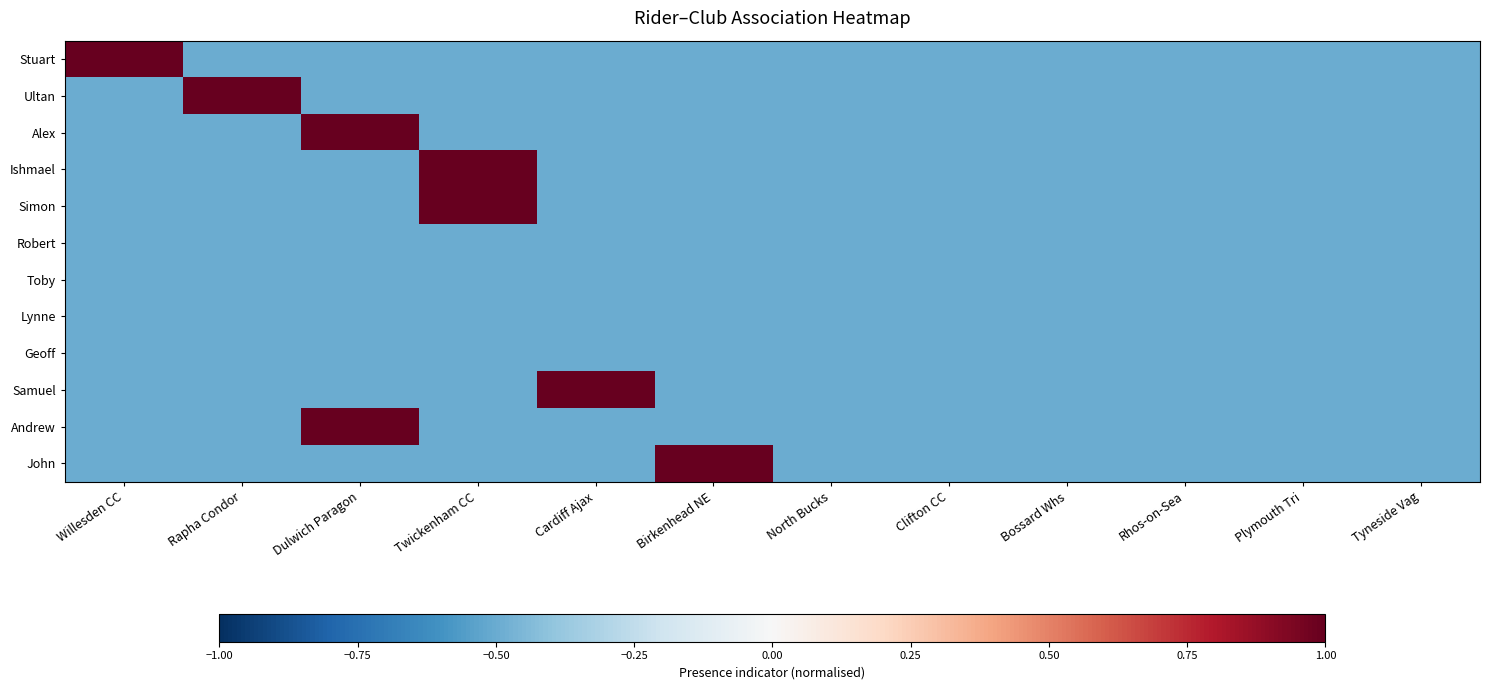

What is the difference between the highest and lowest values at Dulwich Paragon?

1.5